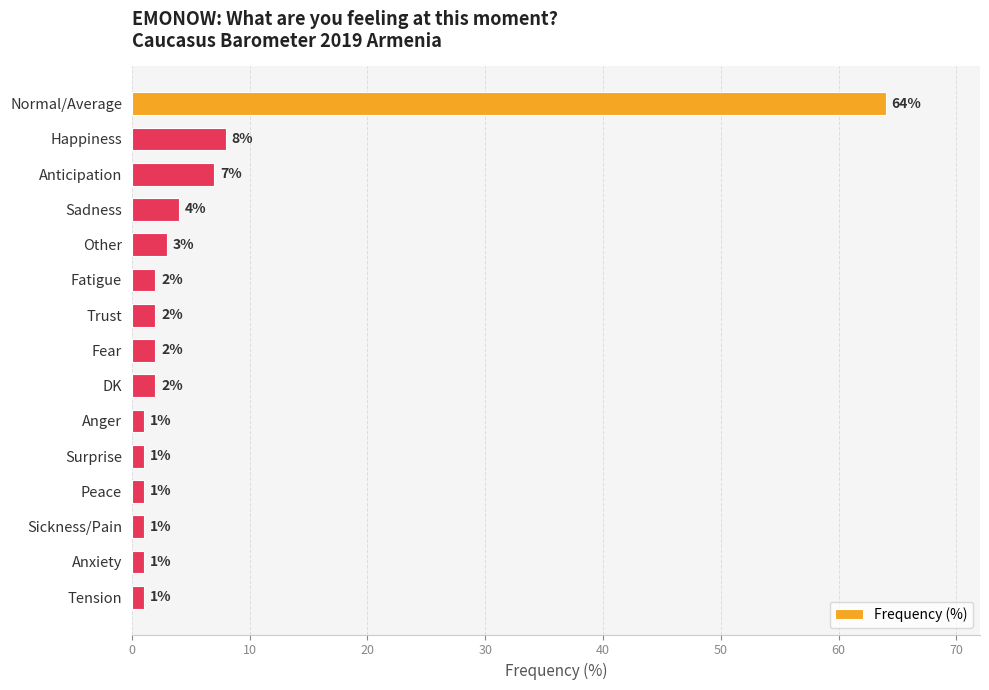

What is the maximum value shown in the chart?

64